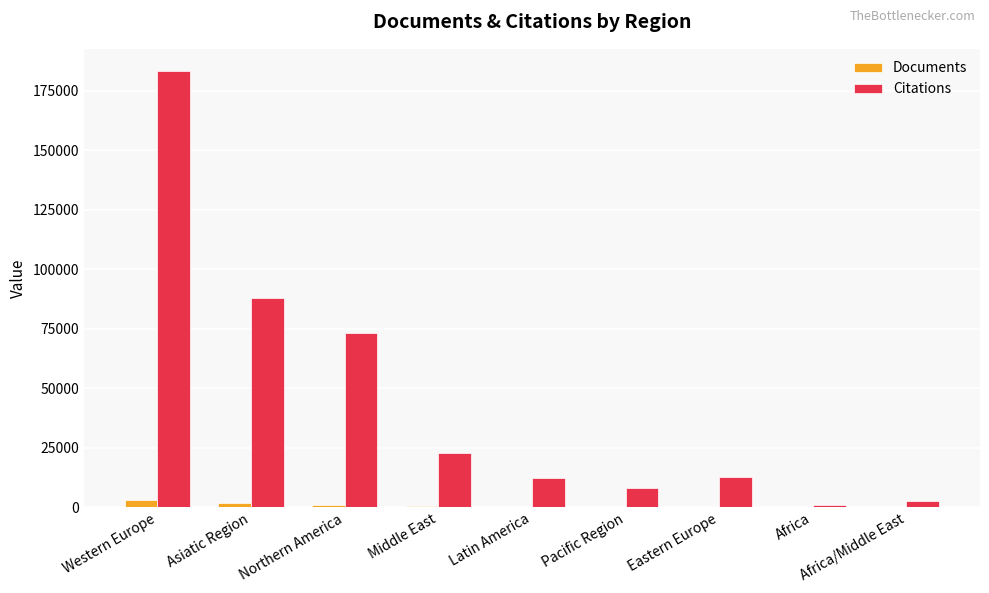

Which series changed the most between Northern America and Middle East?

Citations